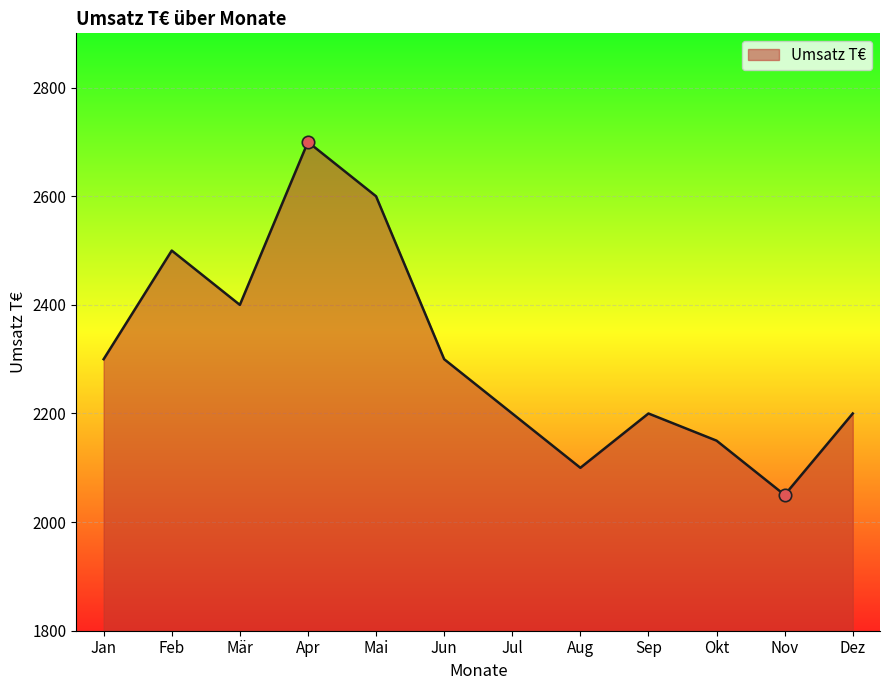

What is the change in value from Nov to Dez?

+150